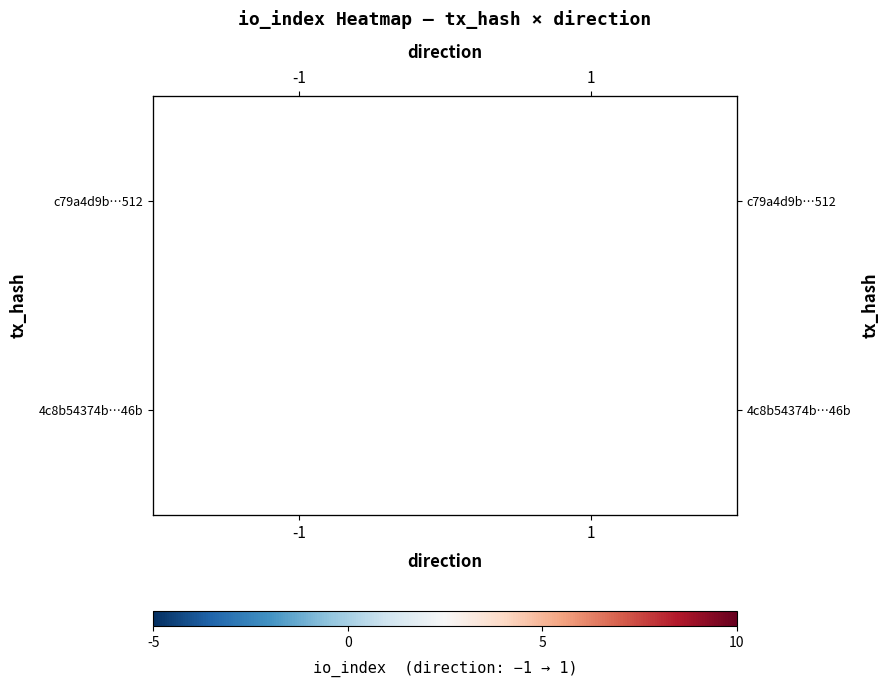

Which label corresponds to the largest value in the chart?

1